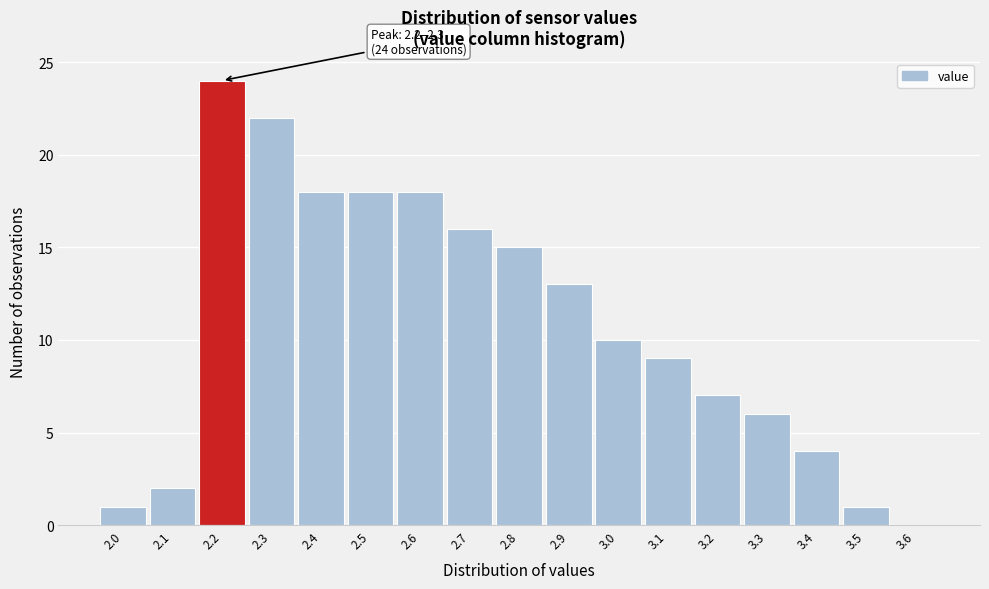

Reading left to right, what are all the values shown in this chart?

2.0=1	2.1=2	2.2=24	2.3=22	2.4=18	2.5=18	2.6=18	2.7=16	2.8=15	2.9=13	3.0=10	3.1=9	3.2=7	3.3=6	3.4=4	3.5=1	3.6=0